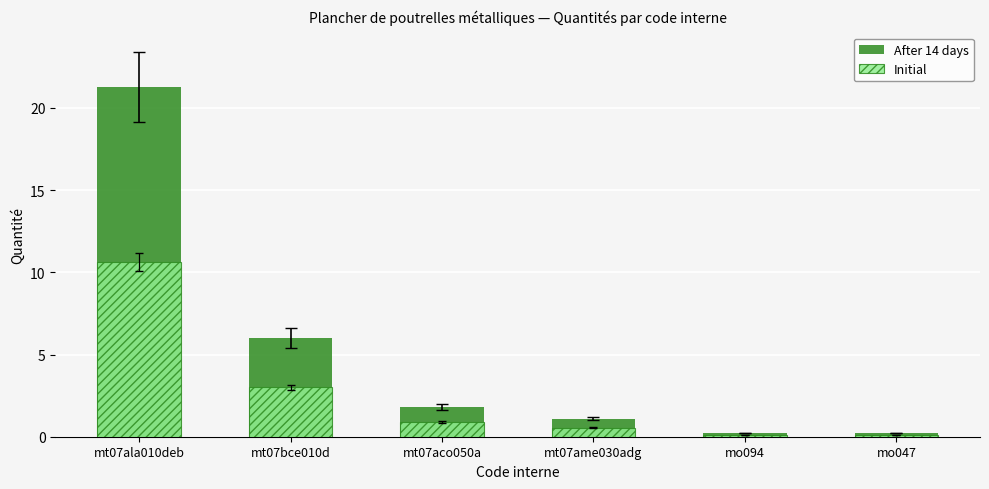

True or false: Initial has a value of 16.0 at mt07ala010deb.

False